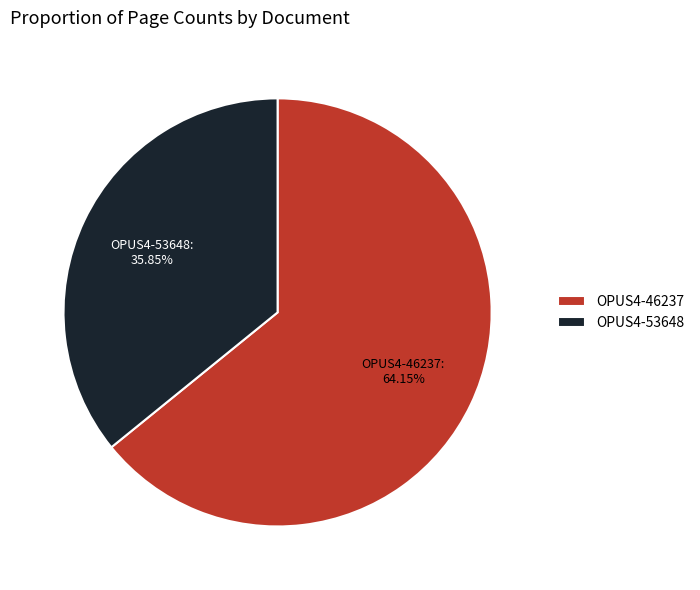

Is there a majority slice in this chart?

Yes